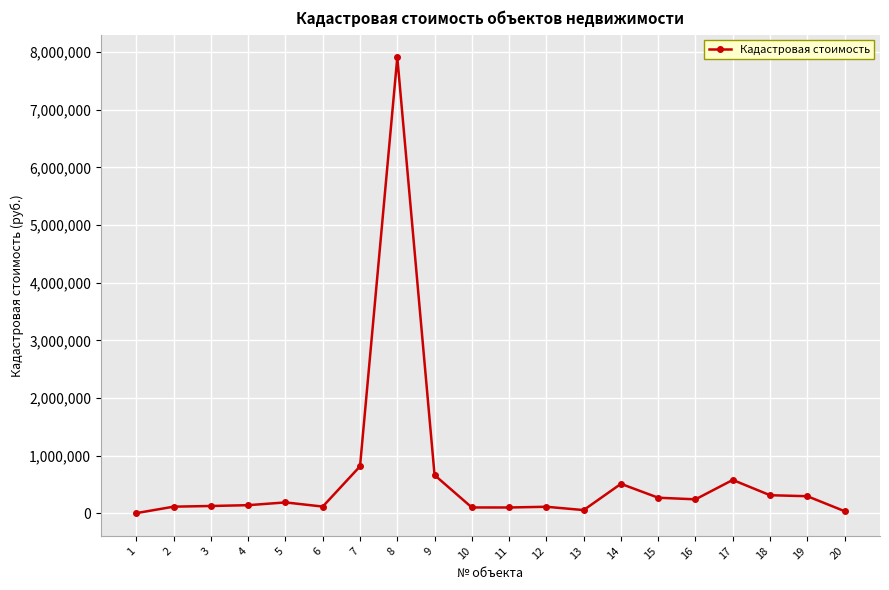

How many lines are shown in the chart?

1